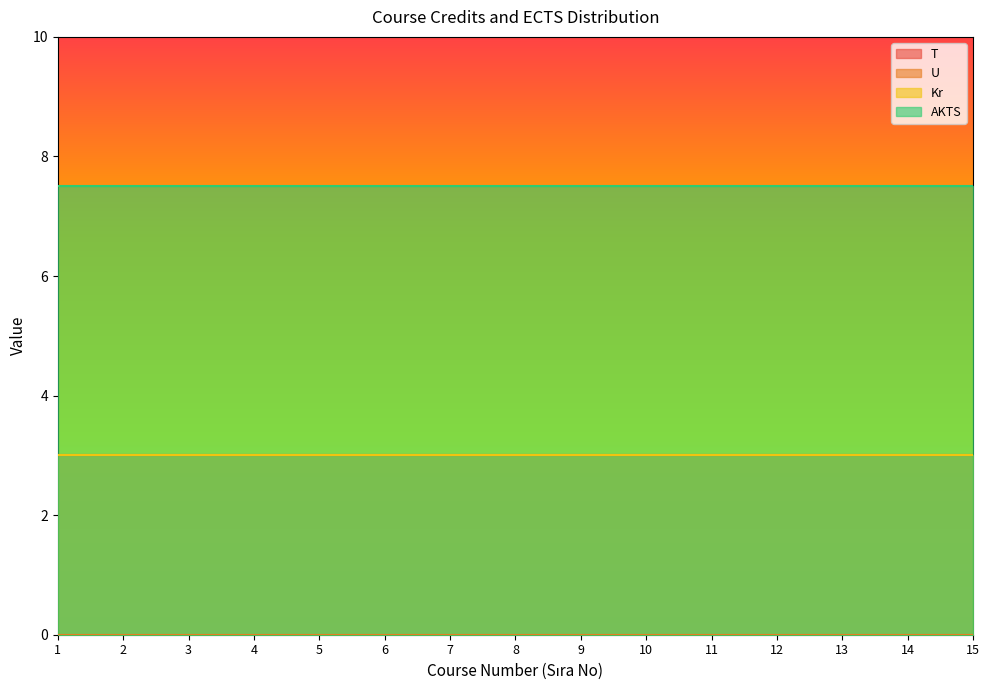

At which category is the sum across all series the highest?

1